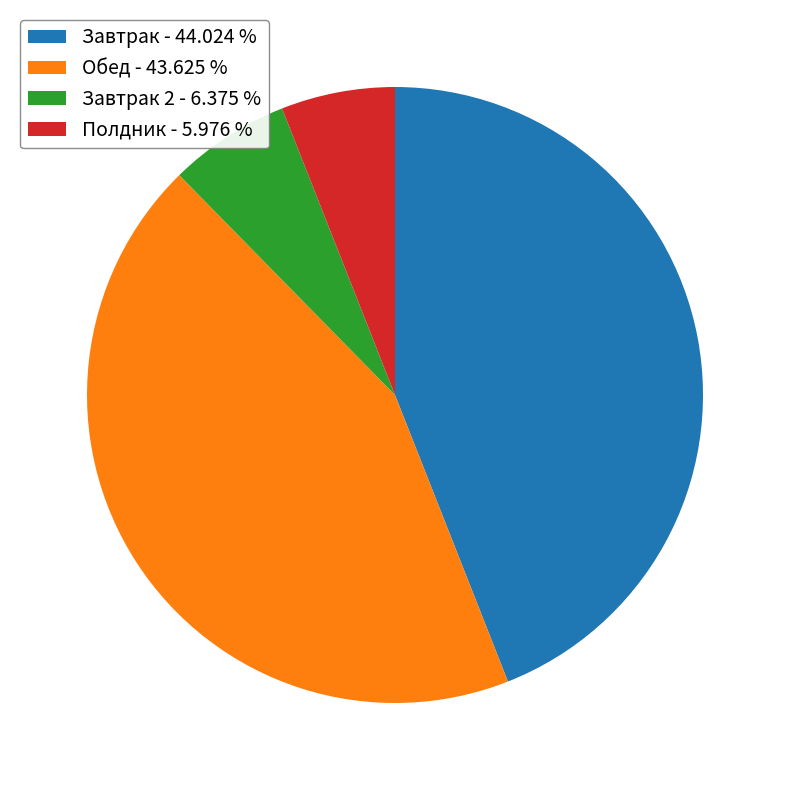

Count the number of slices in the pie.

4